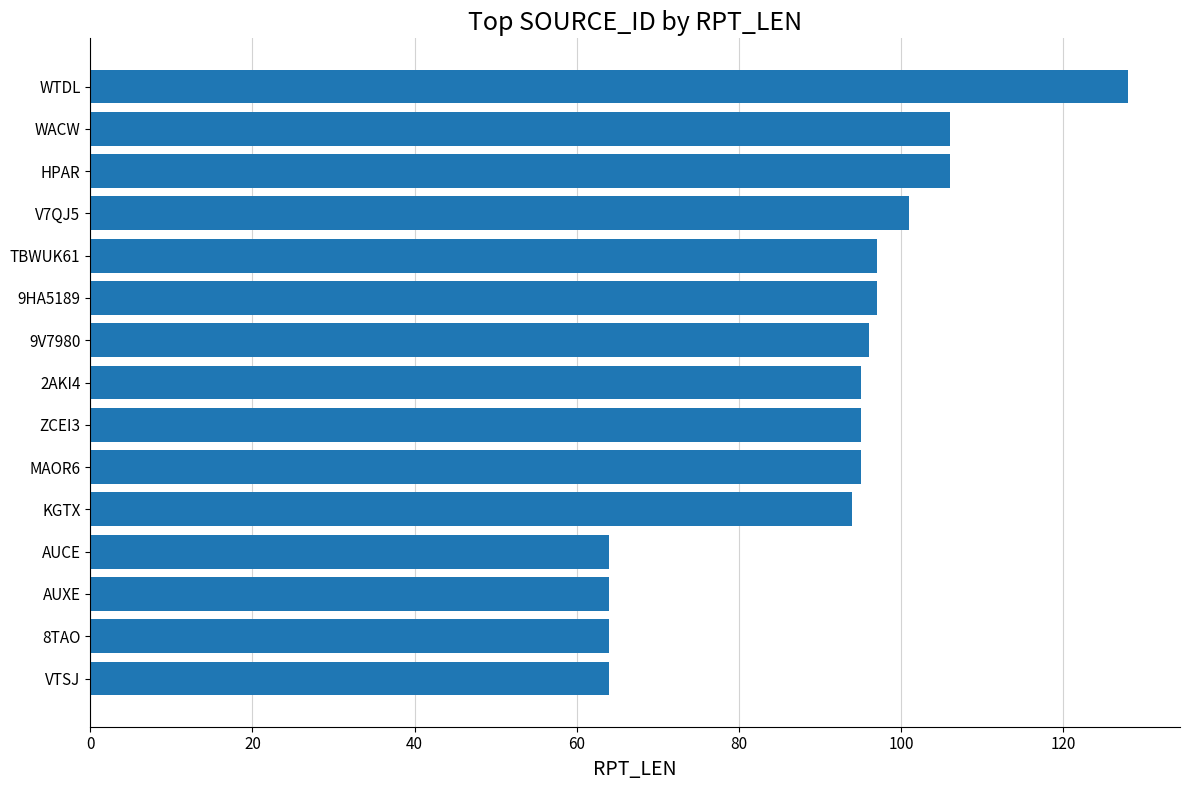

What is the change in value from HPAR to WTDL?

+22